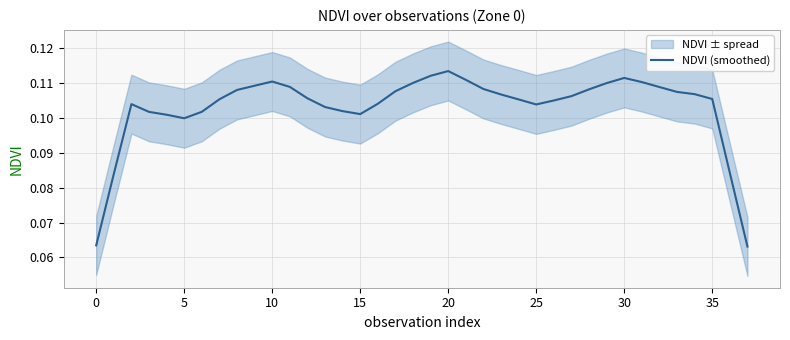

What is the sum of all values?

3.9